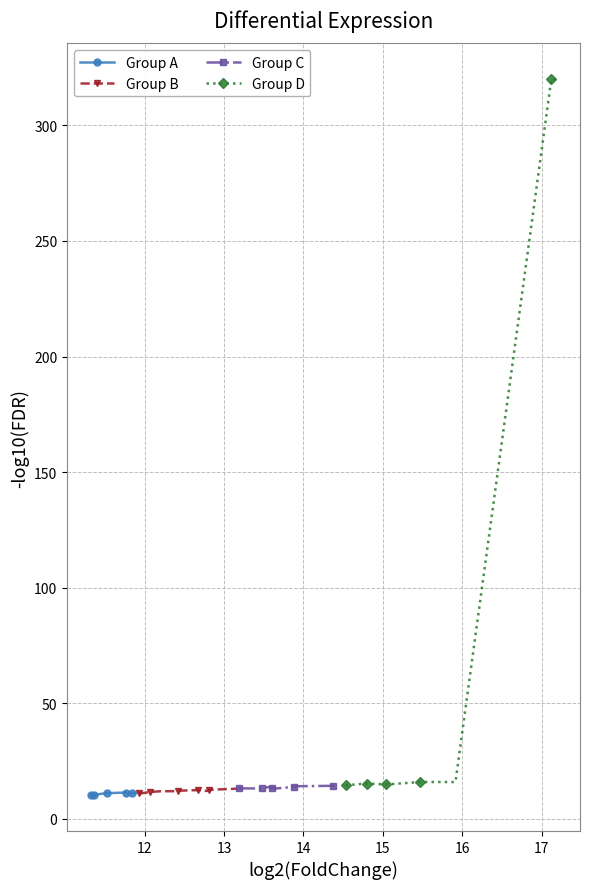

How many lines are shown in the chart?

4